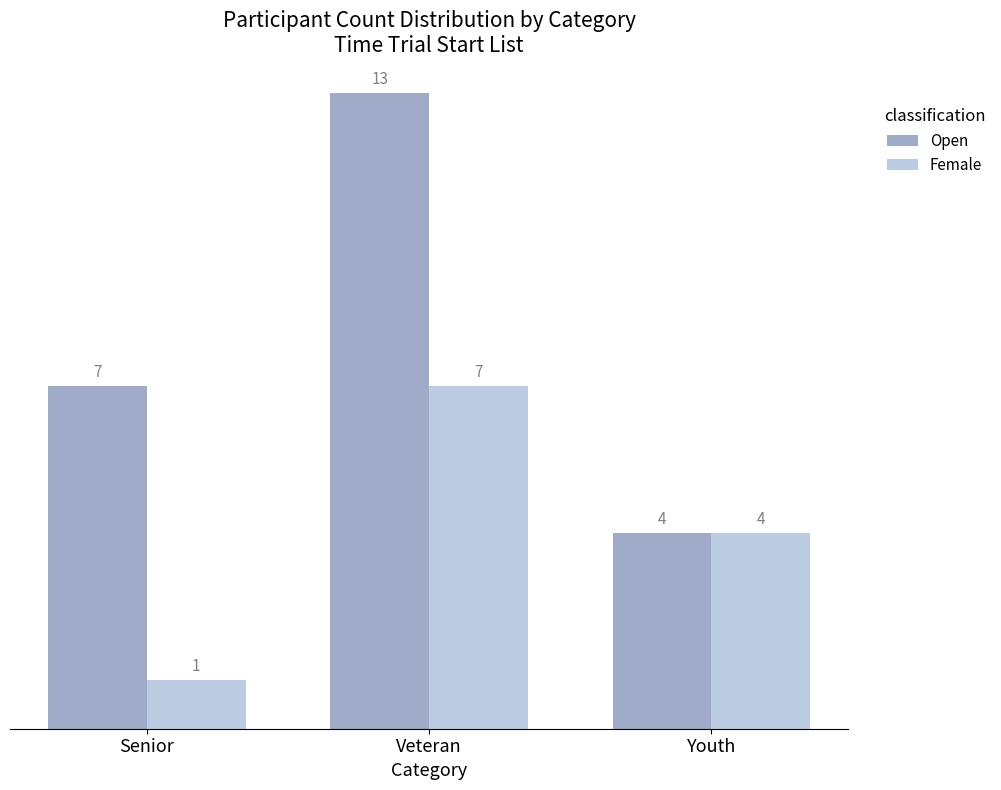

What is the average value of the Open series?

8